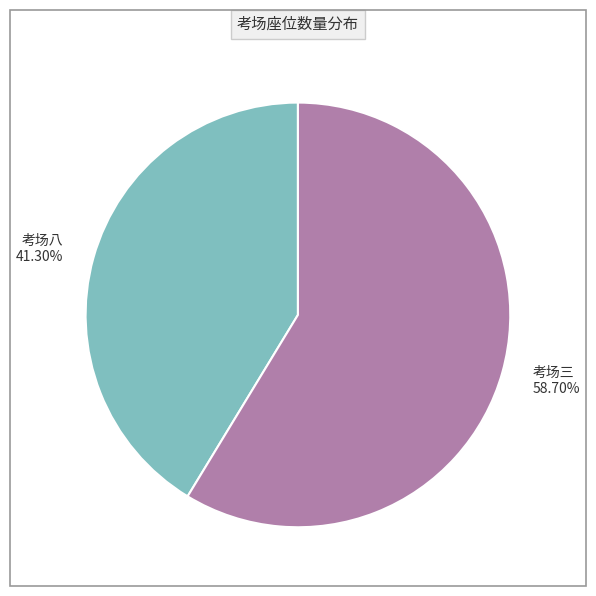

Which has a higher value, 考场三 58.70% or 考场八 41.30%?

考场三 58.70%